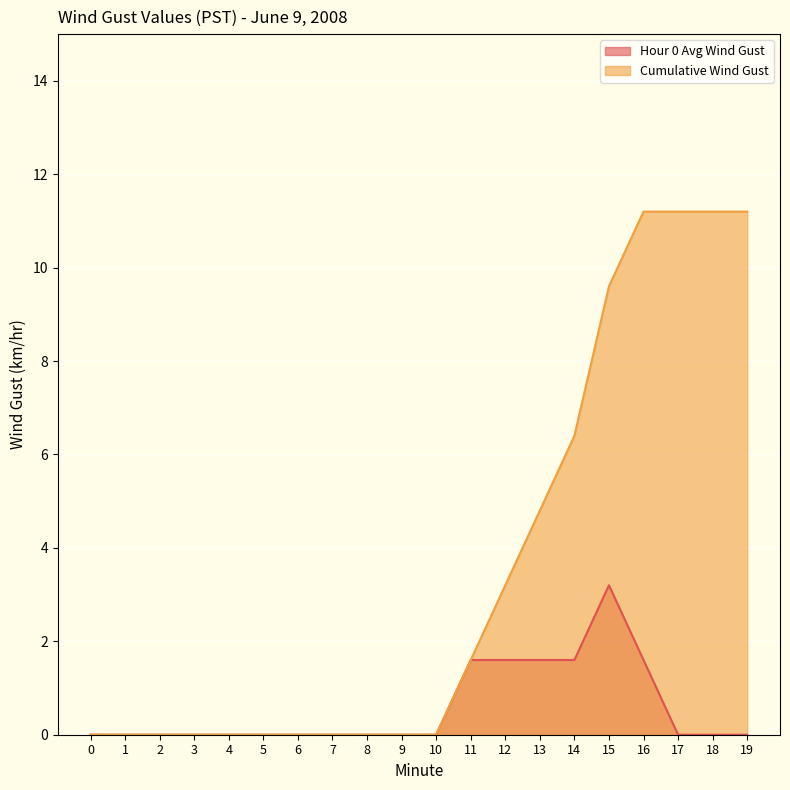

Reading right to left, transcribe all the data shown in this chart.

Hour 0 Avg Wind Gust: 19=0.0	18=0.0	17=0.0	16=1.6	15=3.2	14=1.6	13=1.6	12=1.6	11=1.6	10=0.0	9=0.0	8=0.0	7=0.0	6=0.0	5=0.0	4=0.0	3=0.0	2=0.0	1=0.0	0=0.0
Cumulative Wind Gust: 19=11.2	18=11.2	17=11.2	16=11.2	15=9.6	14=6.4	13=4.8	12=3.2	11=1.6	10=0.0	9=0.0	8=0.0	7=0.0	6=0.0	5=0.0	4=0.0	3=0.0	2=0.0	1=0.0	0=0.0